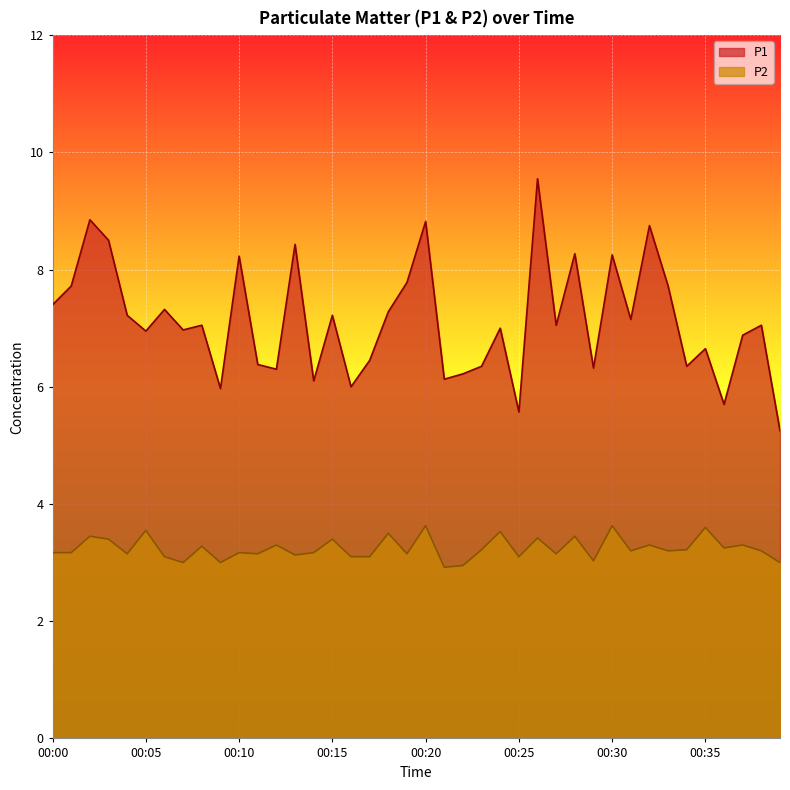

True or false: P2 and P1 cross at least once.

False